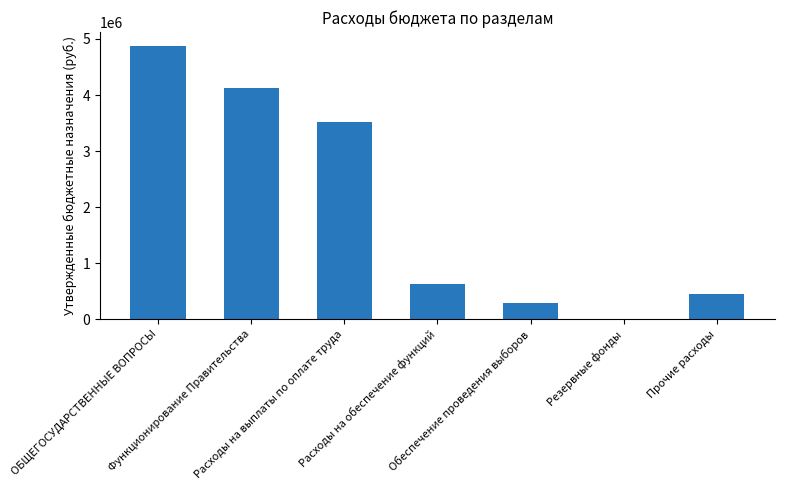

Count the number of categories in the chart.

7